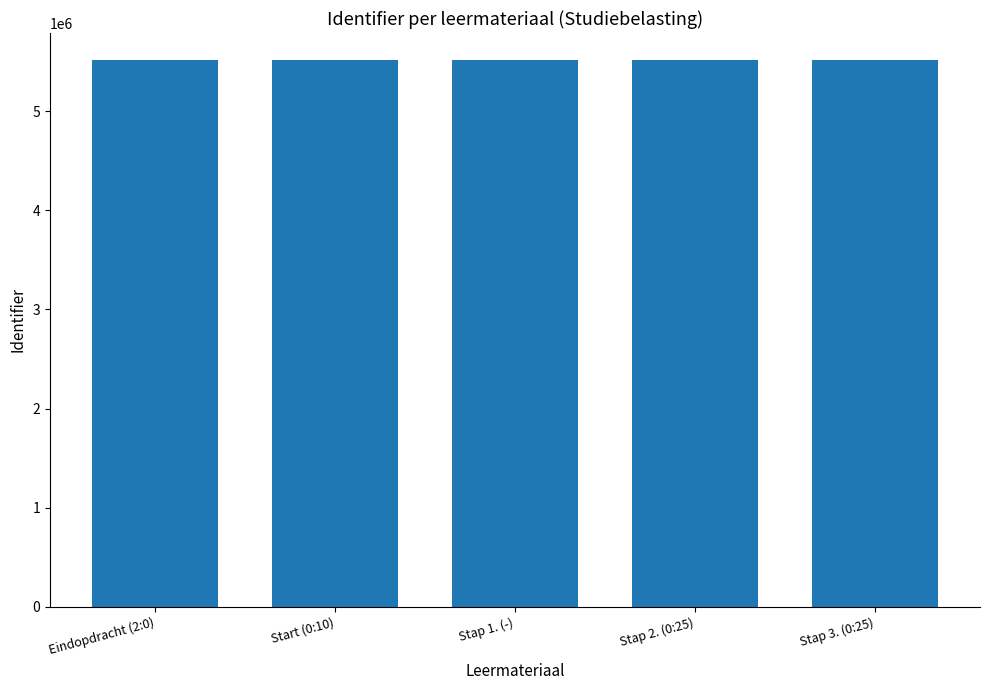

What is the greatest value displayed?

5511404